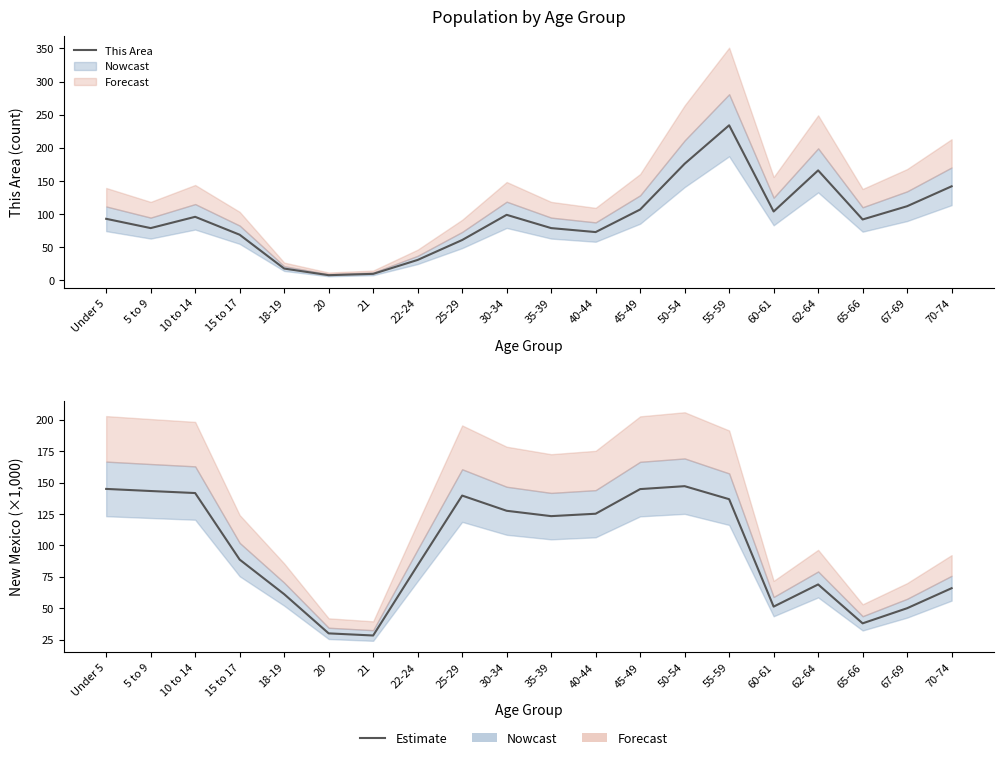

What is the difference between the New Mexico (×1k) values at 62-64 and 15 to 17?

19.8